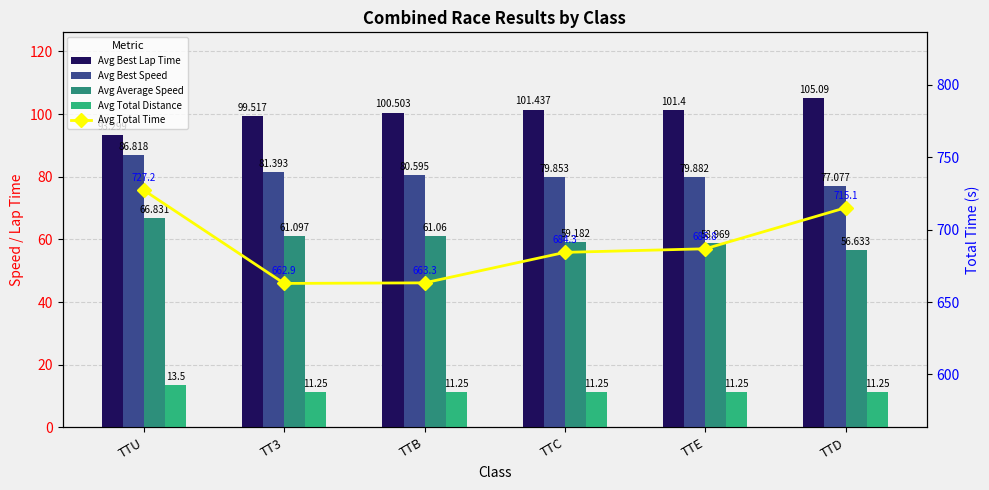

What is the greatest value displayed?

727.2